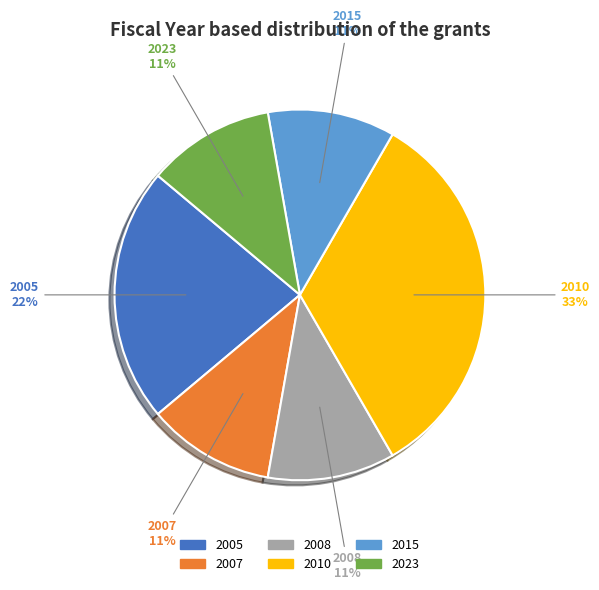

To the nearest percent, what portion does 2023 represent?

11%